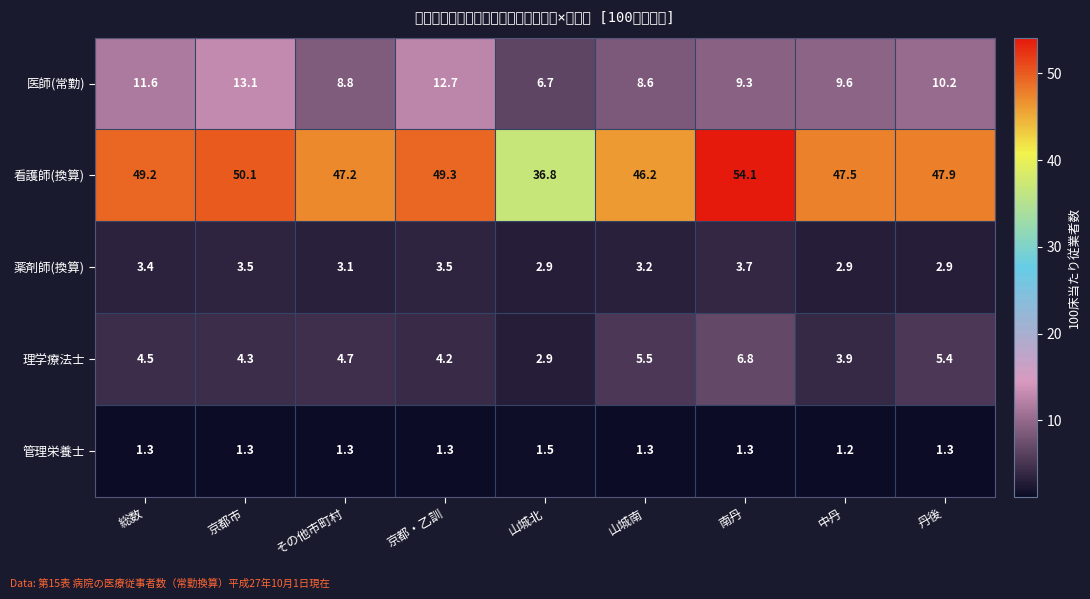

List the series in order of their peak value, highest first.

看護師(換算), 医師(常勤), 理学療法士, 薬剤師(換算), 管理栄養士